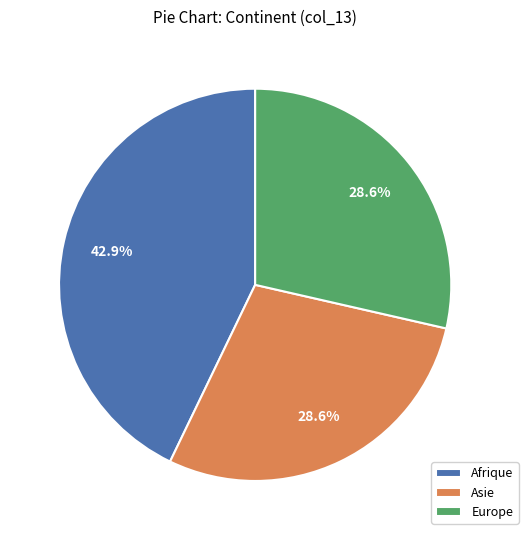

Which category has the biggest portion of the pie?

Afrique